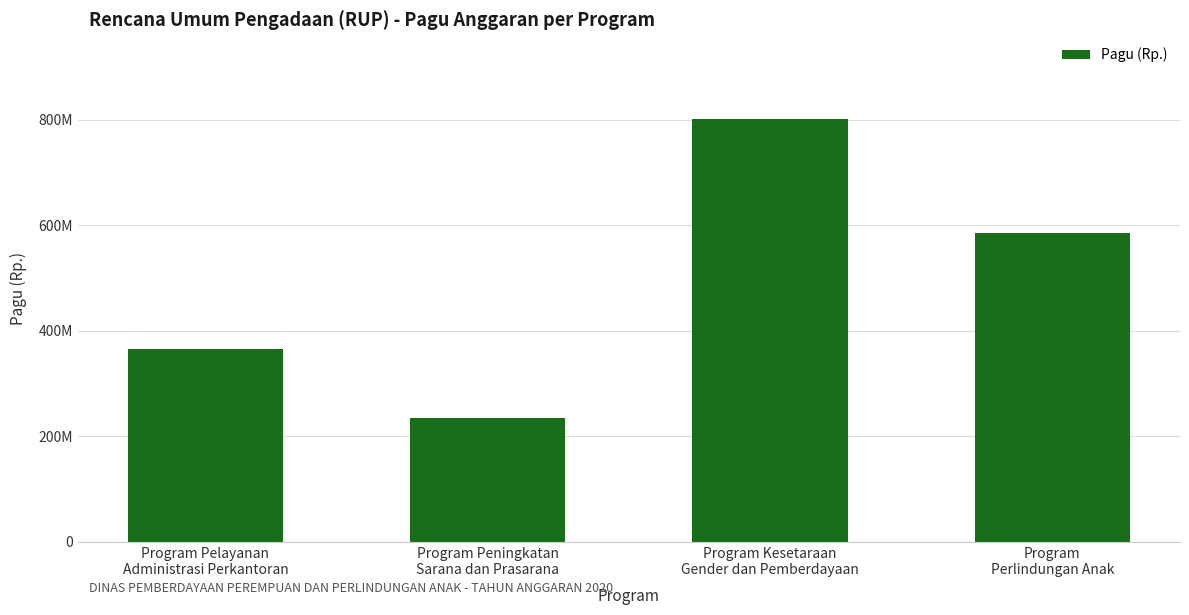

What is the difference between the maximum and minimum values?

565555500